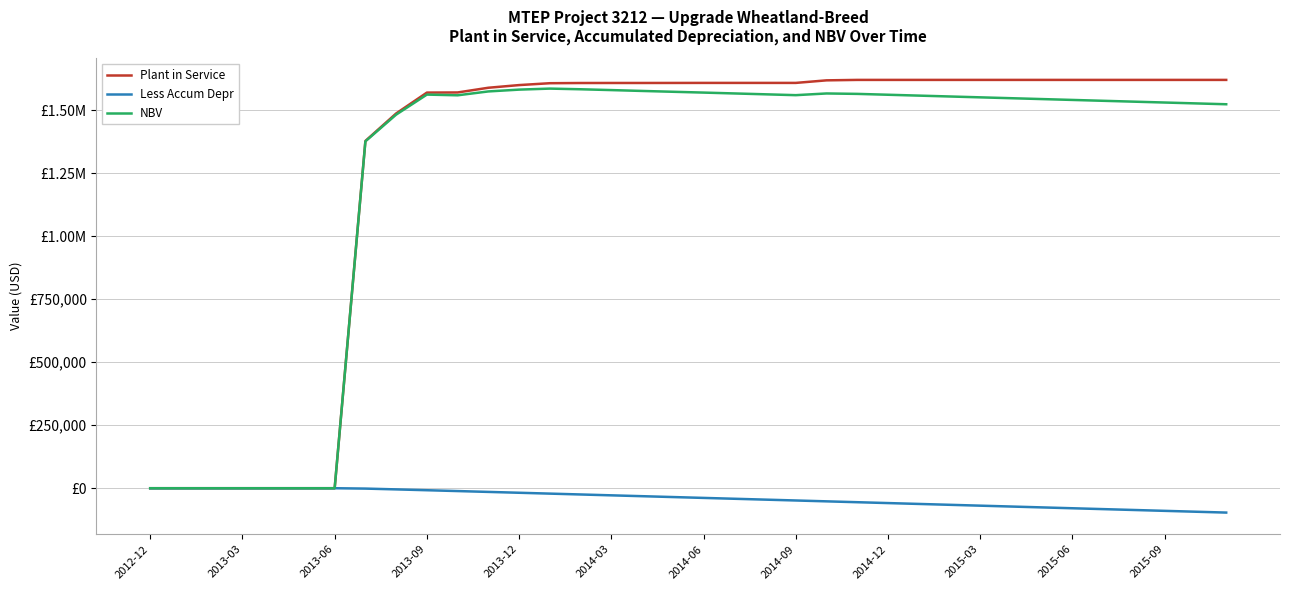

What is the sum of all Plant in Service values?

46349493.4